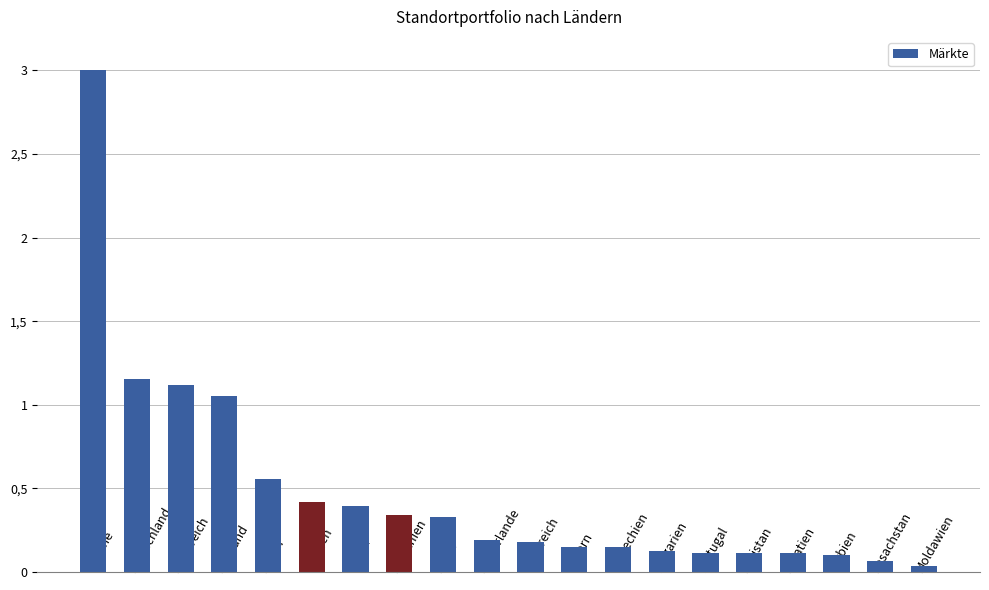

Which has a higher value, Portugal or Österreich?

Österreich